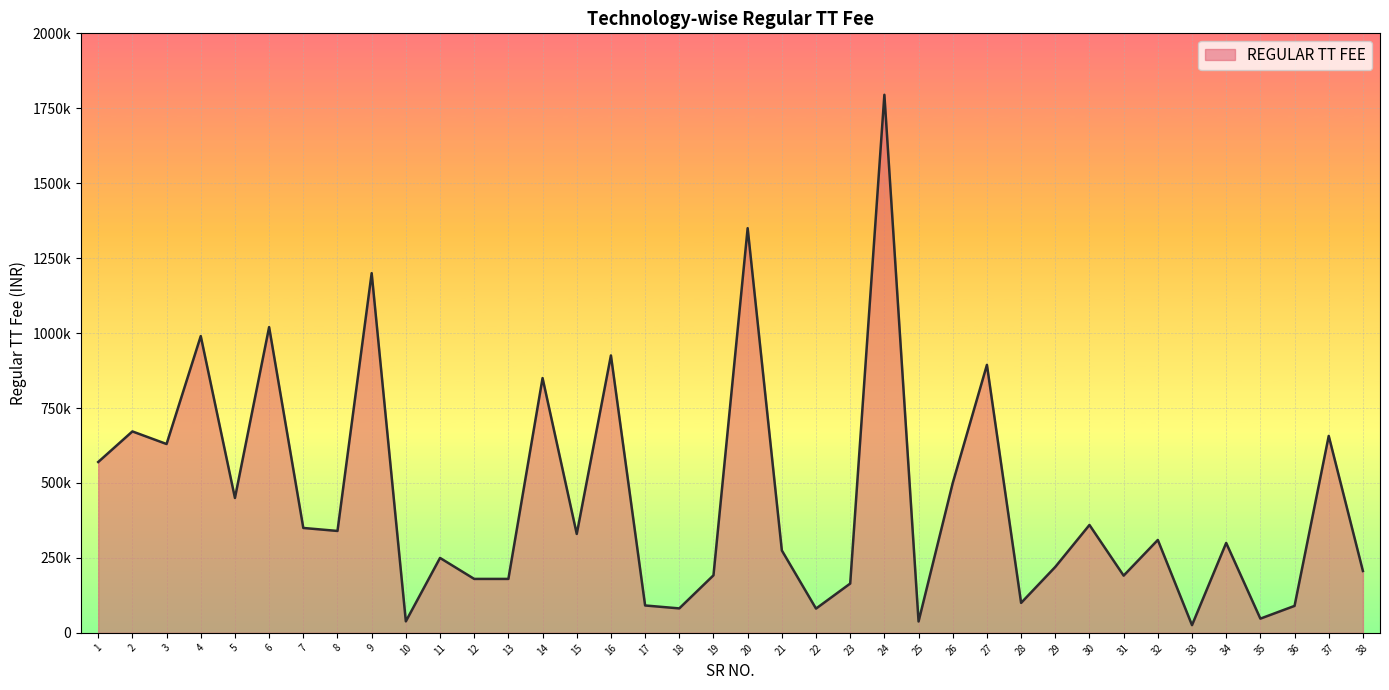

Does the chart have visible grid lines?

Yes